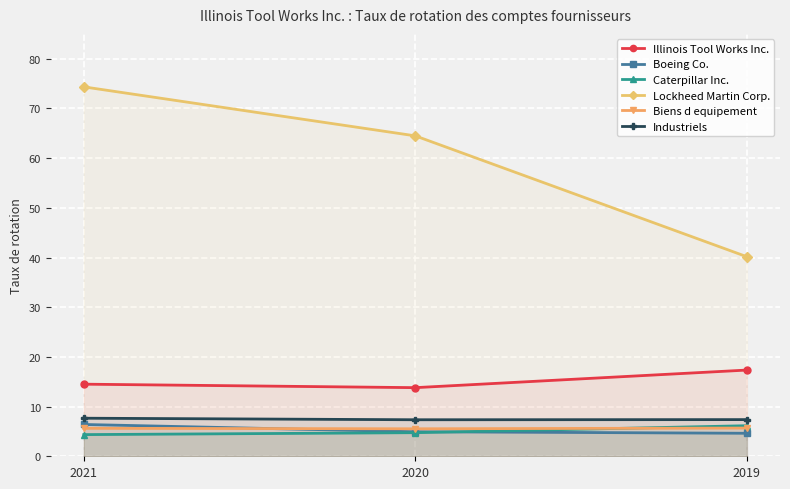

At which category is the sum across all series the highest?

2021